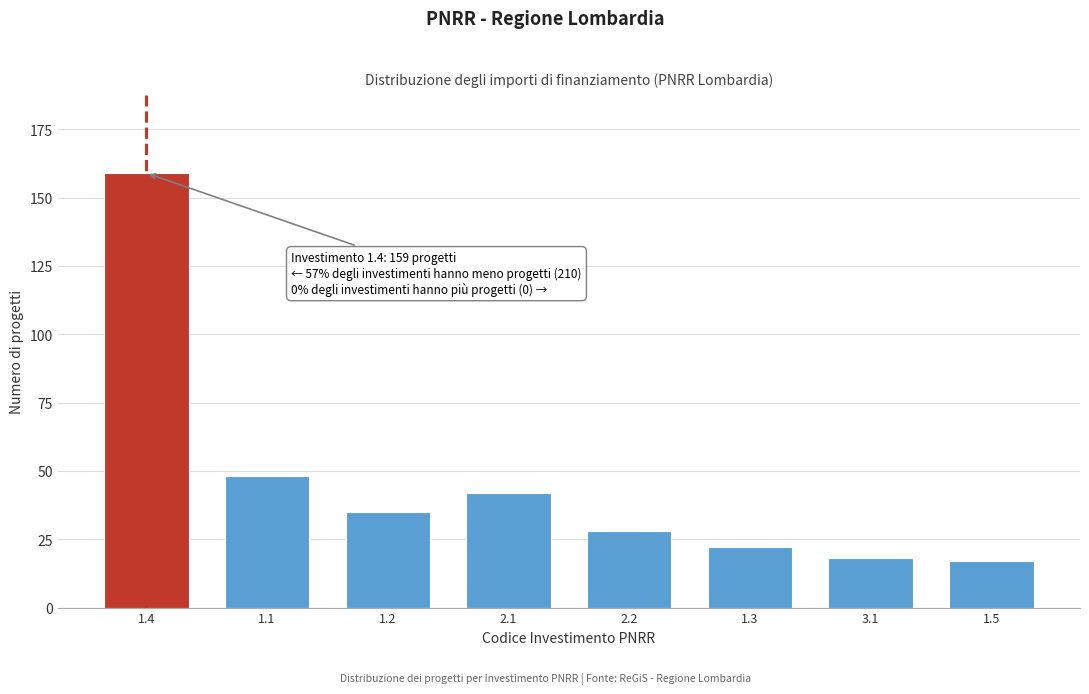

Reading left to right, extract all data points from this chart.

159	48	35	42	28	22	18	17